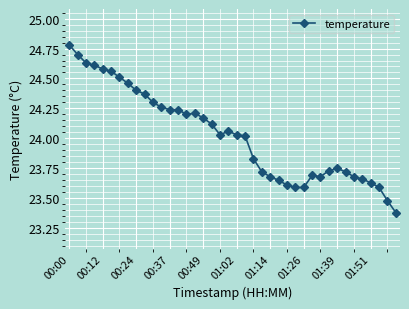

What is the difference between the second highest and minimum values?

1.3